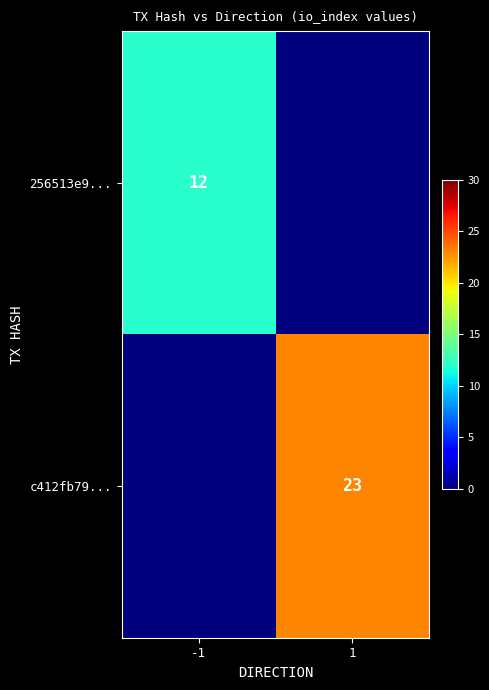

The value of 256513e9... at -1 is 12. True or false?

True